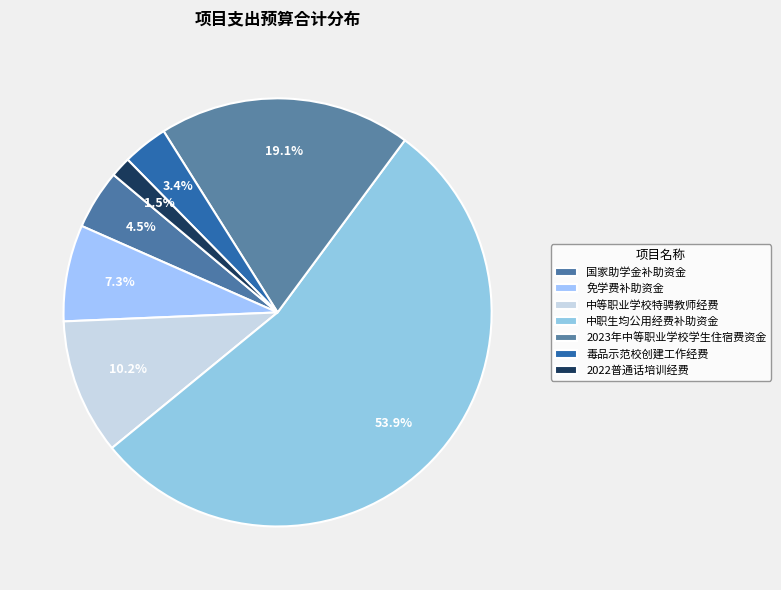

What is the change in value from 中职生均公用经费补助资金 to 2022普通话培训经费?

-767085